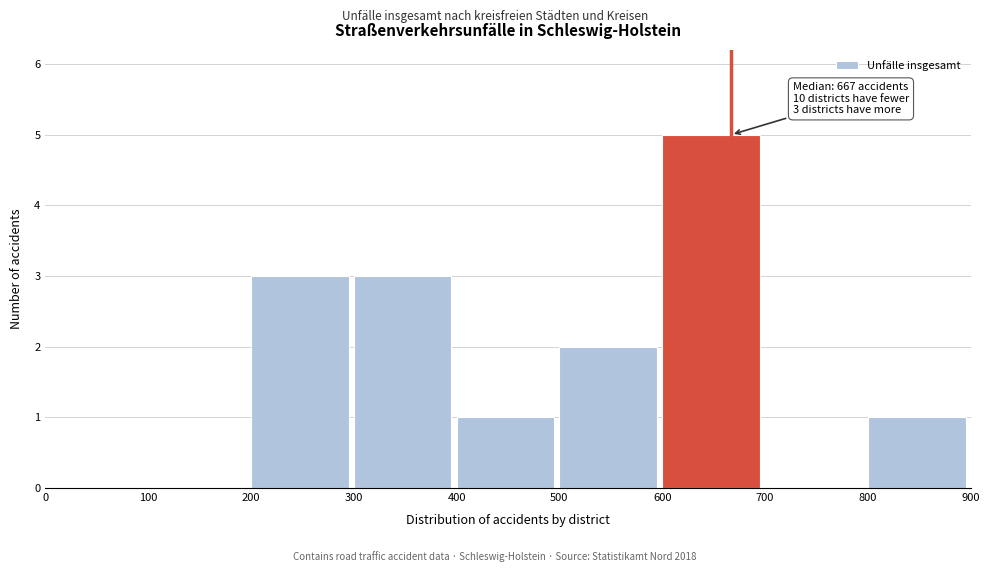

Over which range of the x-axis is the bar tallest?

600 to 700